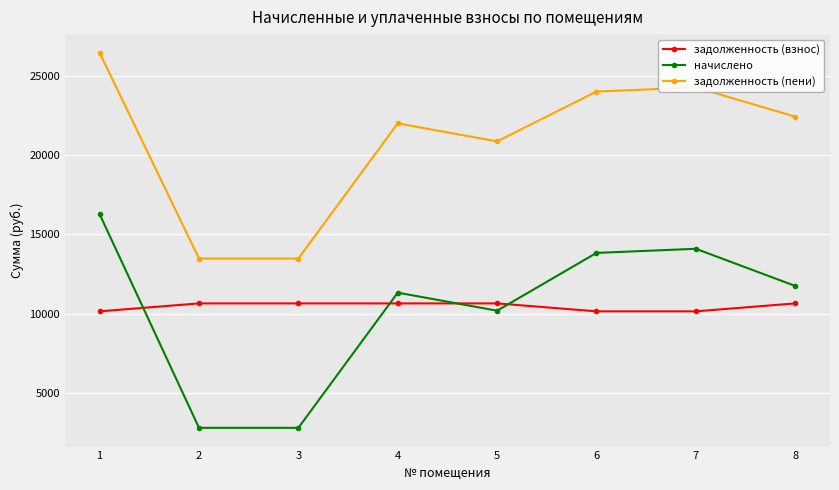

Reading right to left, extract all data points from this chart.

задолженность (взнос): 8=10657.2	7=10157.2	6=10157.2	5=10657.2	4=10657.2	3=10657.2	2=10657.2	1=10157.2
начислено: 8=11756.8	7=14095.6	6=13835.8	5=10197.5	4=11334.5	3=2823.7	2=2823.7	1=16272.0
задолженность (пени): 8=22414.0	7=24252.8	6=23993.0	5=20854.7	4=21991.7	3=13480.9	2=13480.9	1=26429.2